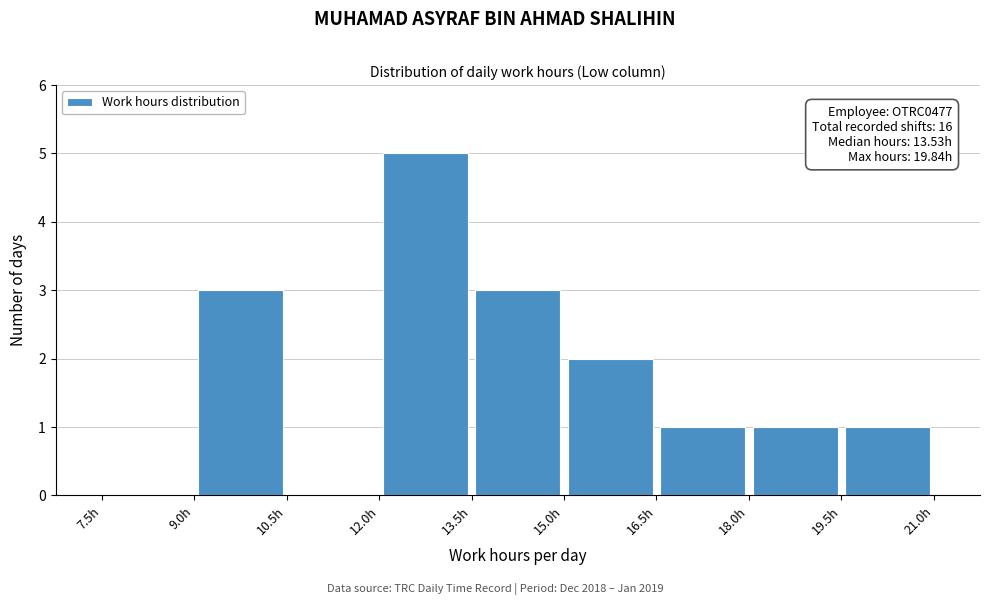

Which range on the x-axis has the tallest bar?

12.0 to 13.5